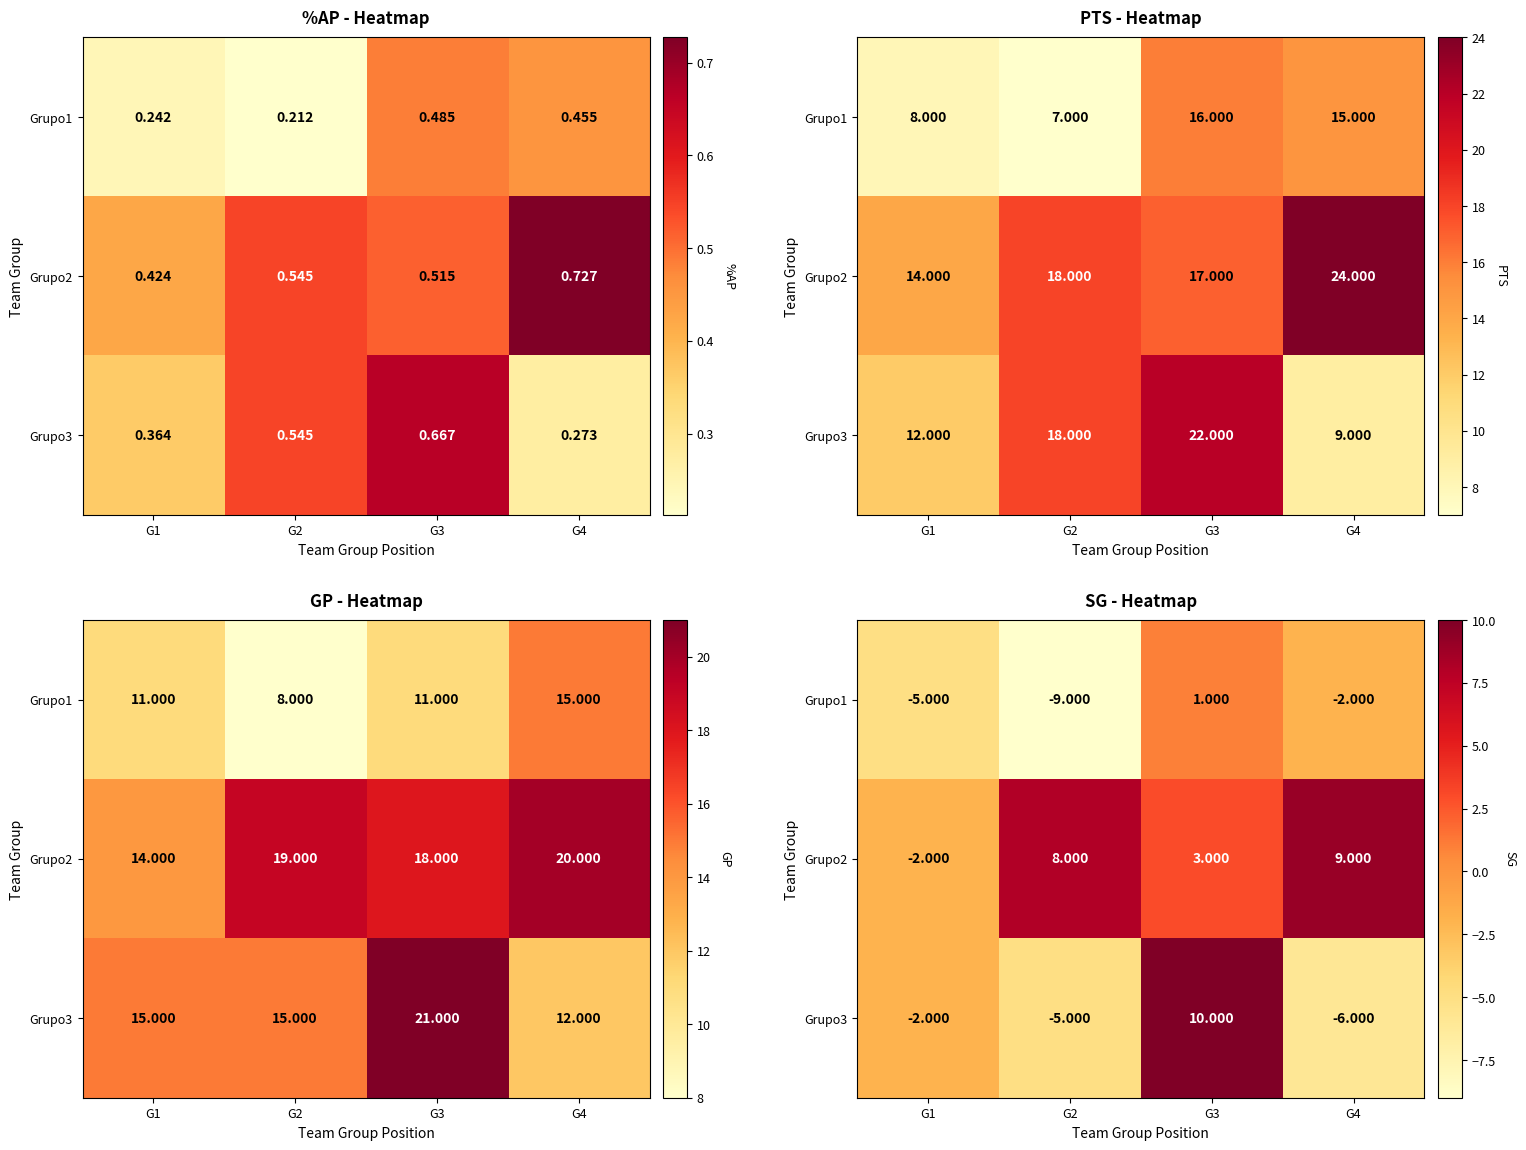

What is the minimum value for Grupo2?

-2